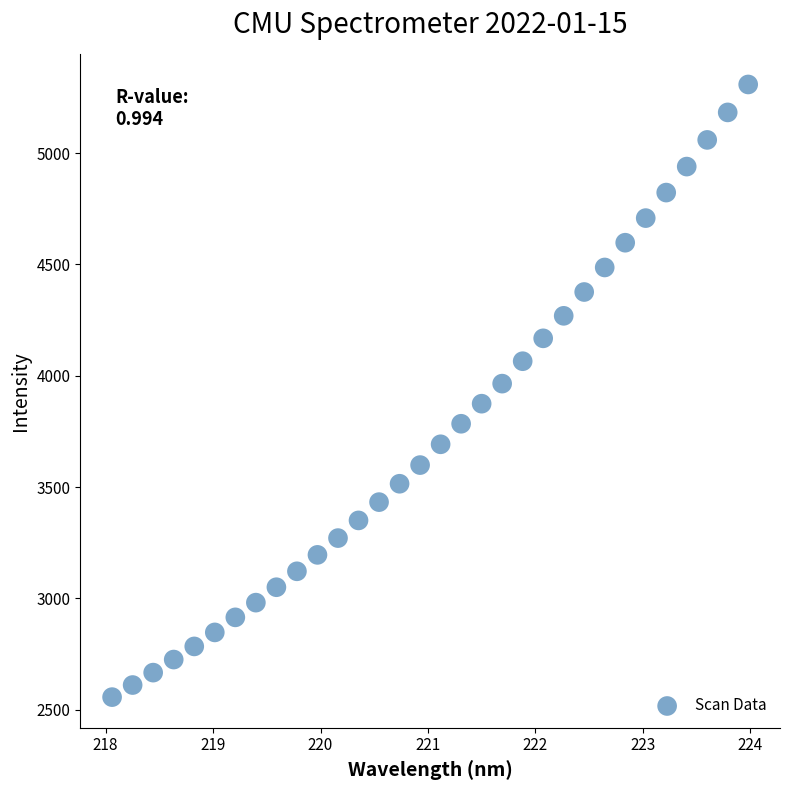

What is the range of Y values (max minus min)?

2752.2